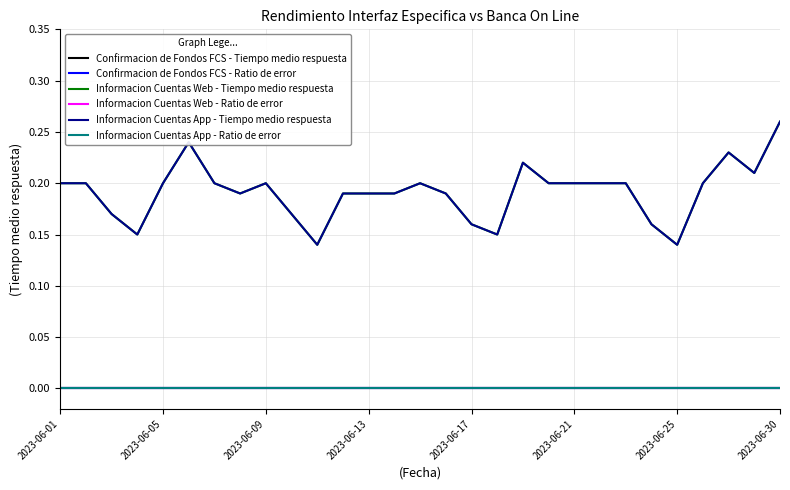

At how many categories does at least one series exceed 0?

29